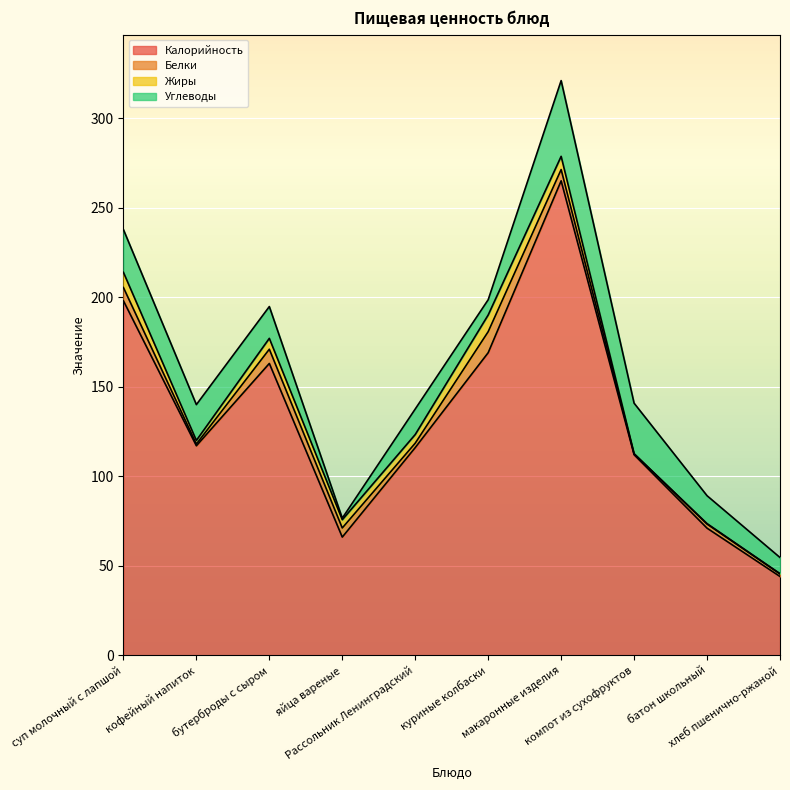

What value does the Углеводы series have at яйца вареные?

0.9